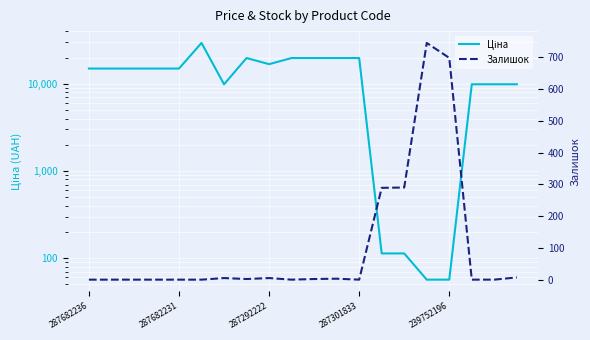

What is the approximate value of Залишок at 10?

2.0